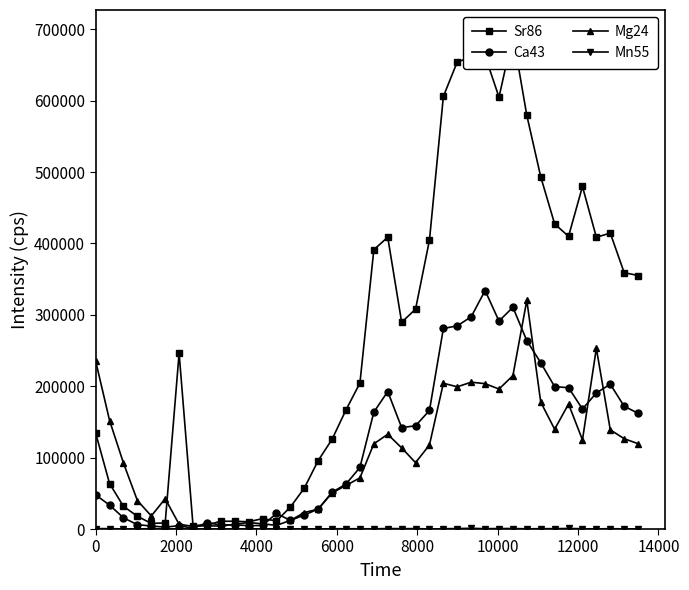

True or false: Ca43 has more than 1 points higher than both neighbors.

True